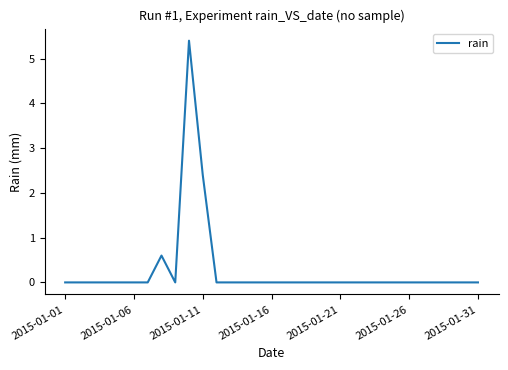

What is the maximum value shown in the chart?

5.4